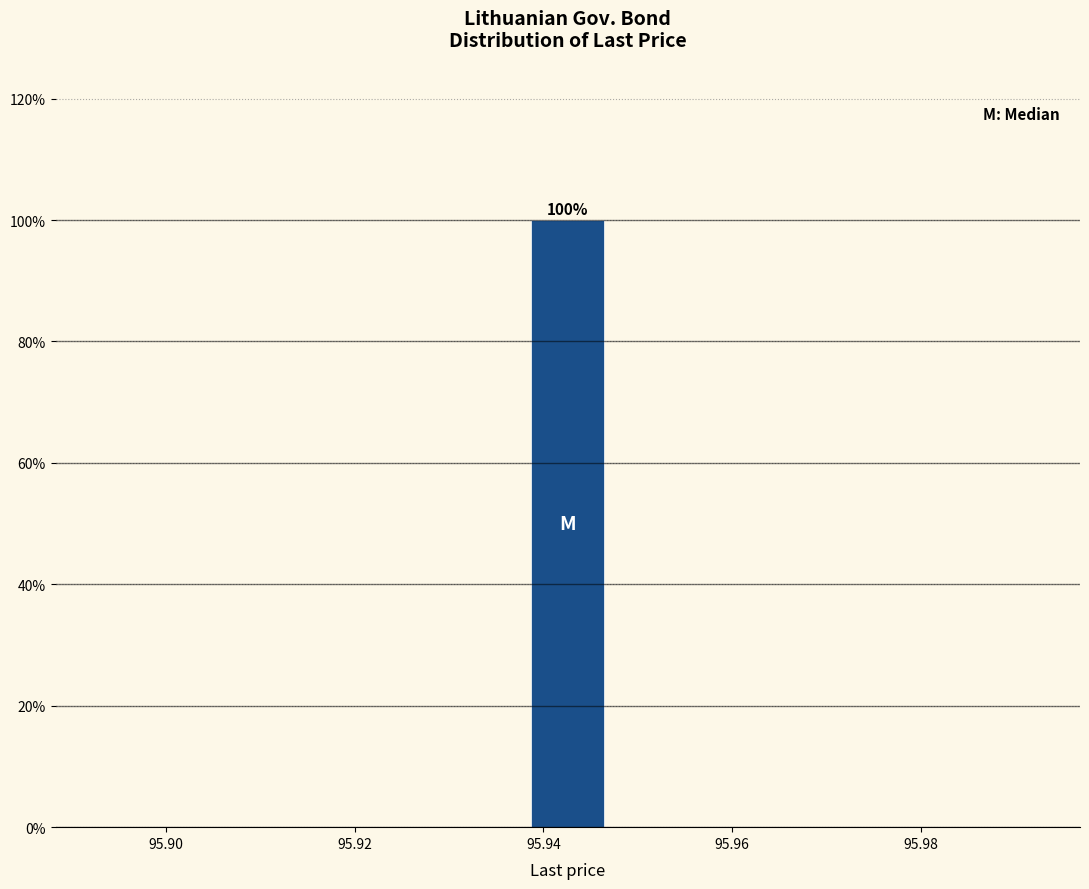

Over which range of the x-axis is the bar tallest?

95.938 to 95.948